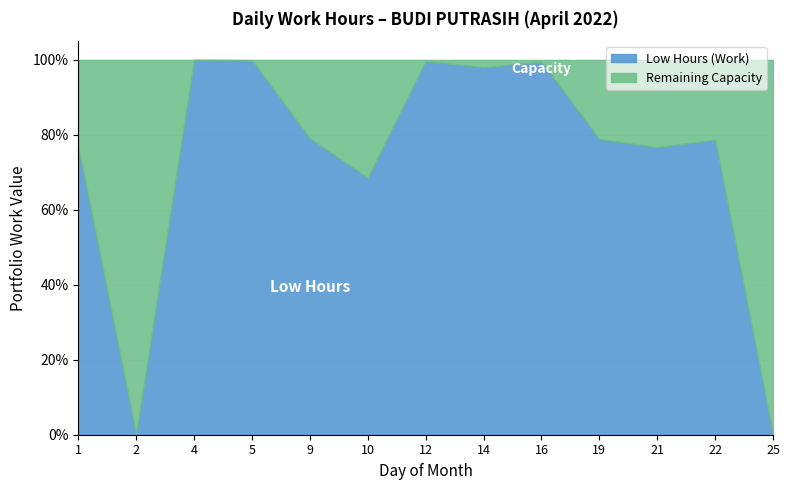

What are all the series names shown in the legend?

Low Hours (Work), Remaining Capacity